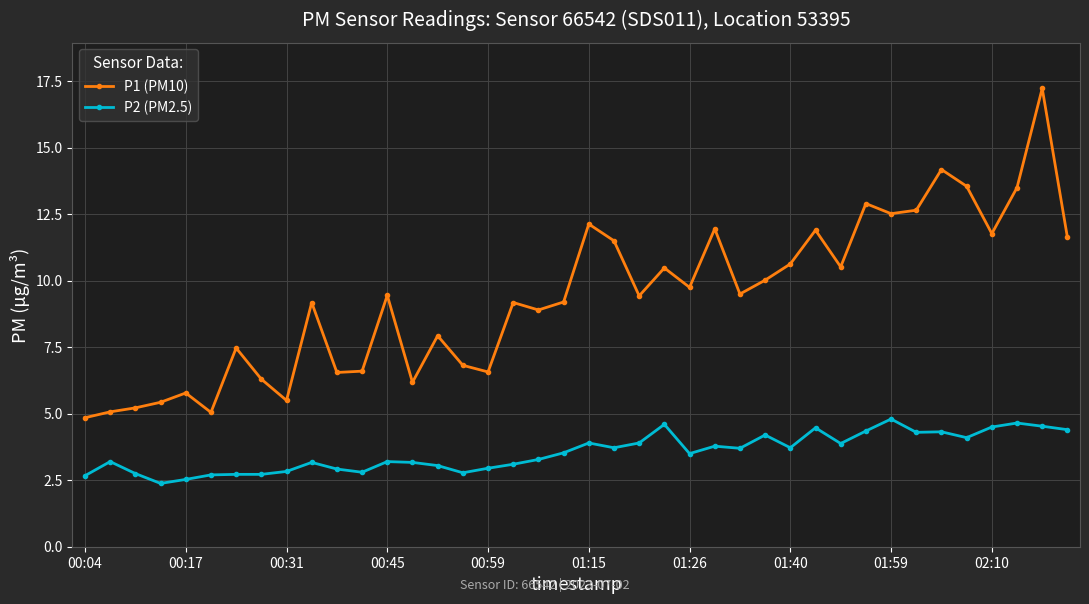

Which series has the largest total across all categories?

P1 (PM10)